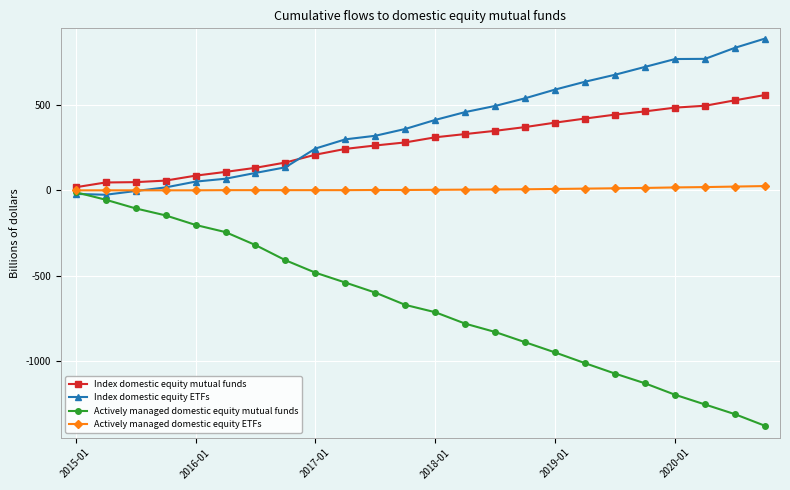

Which series has the largest total across all categories?

Index domestic equity ETFs